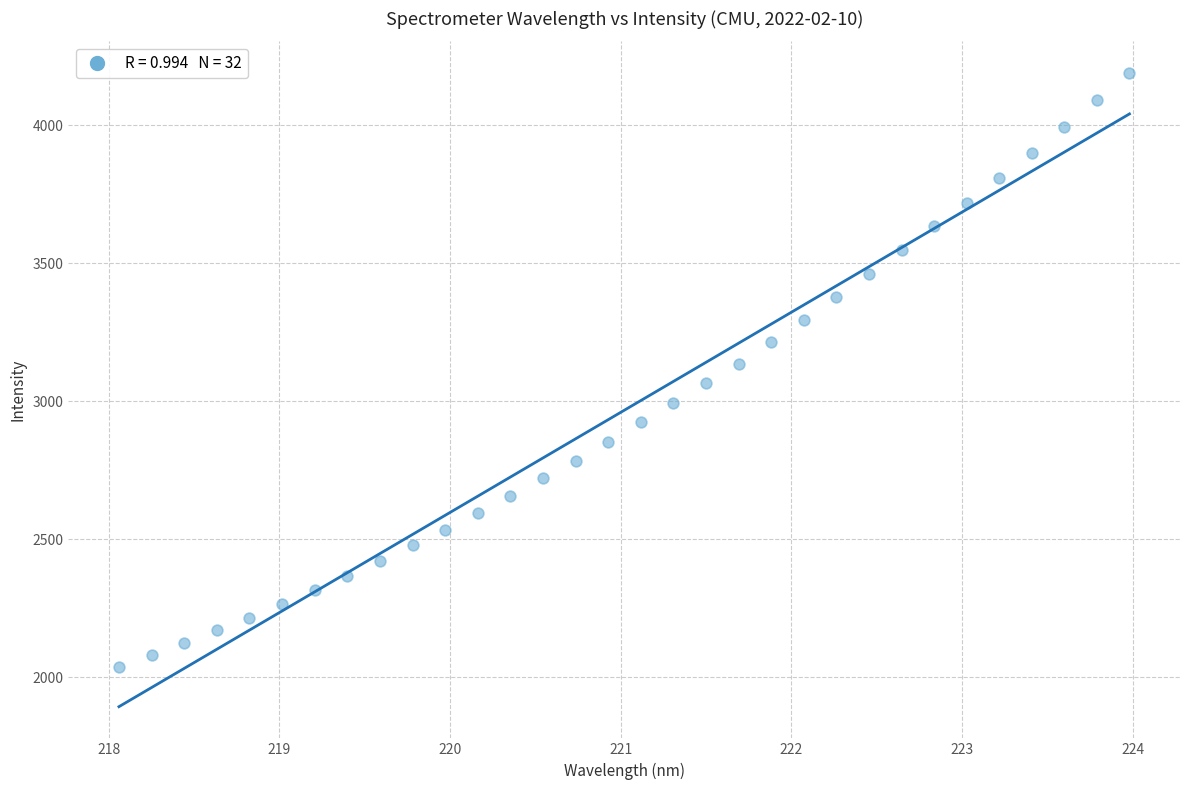

What is the range of Y values (max minus min)?

2153.2